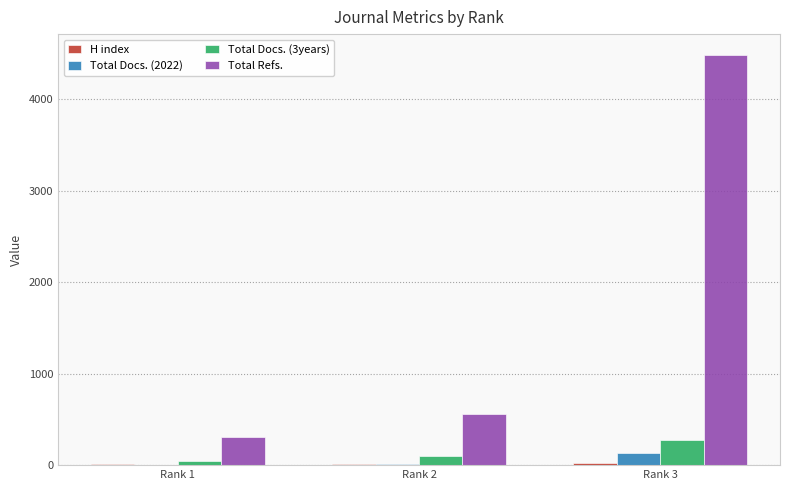

At which label does Total Docs. (3years) reach its peak?

Rank 3